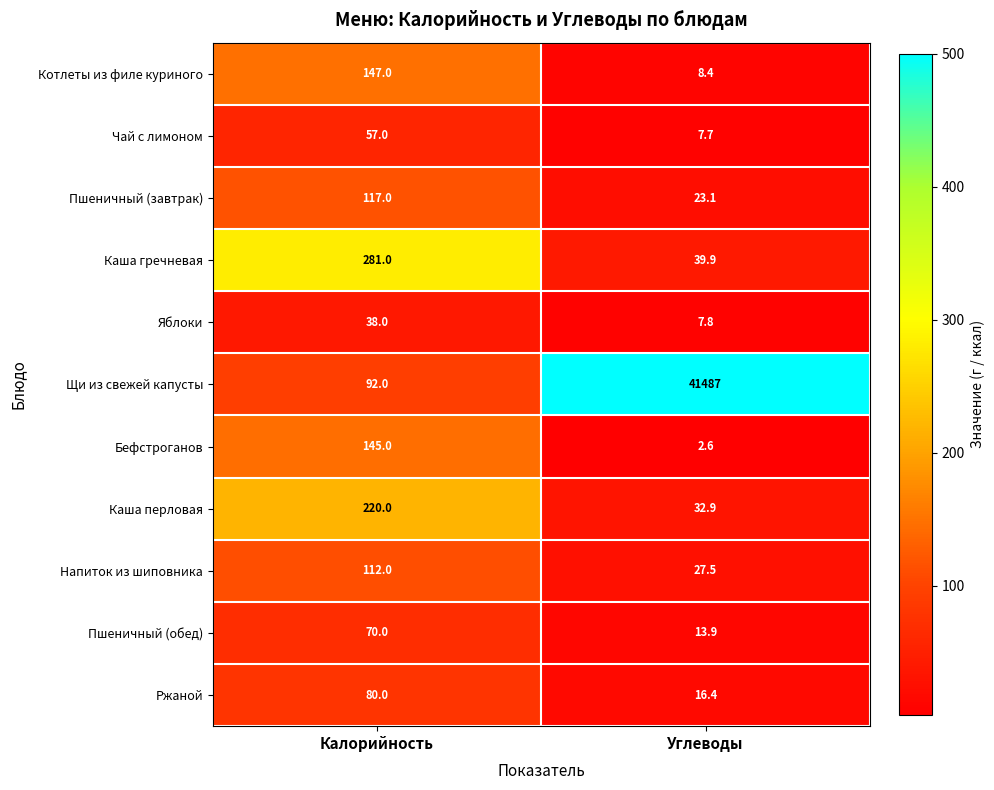

Which series has the largest range (max minus min)?

Щи из свежей капусты